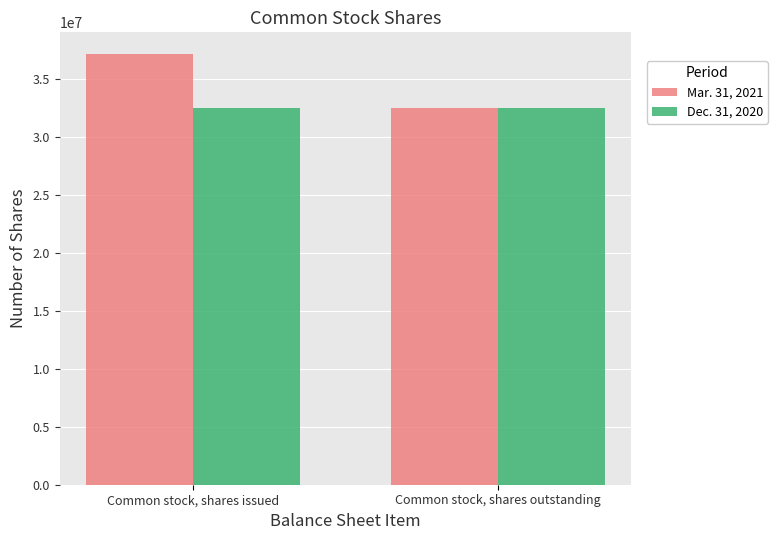

Reading left to right, what are all the values shown in this chart?

Mar. 31, 2021: 37150311	32485784
Dec. 31, 2020: 32485784	32485784